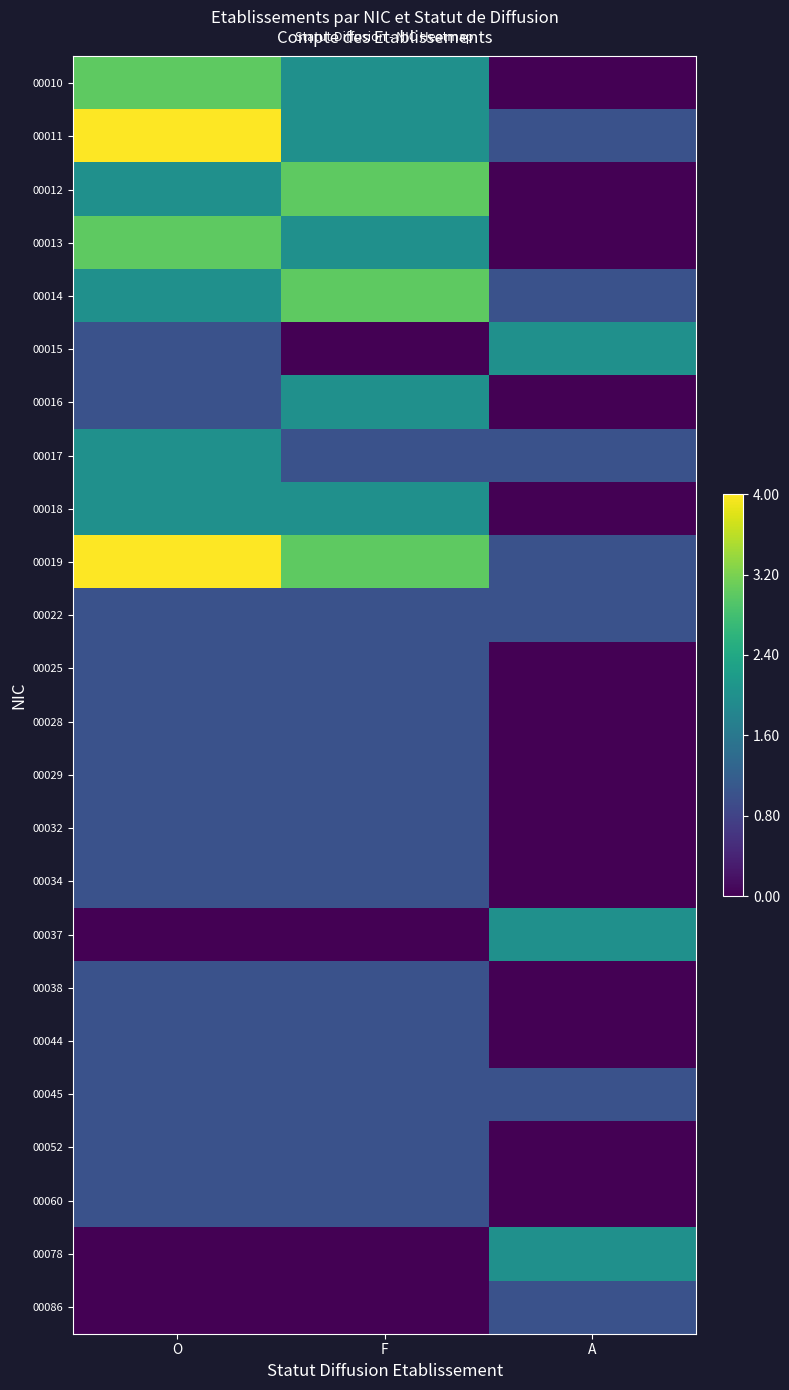

Rank the series by their maximum value, from highest to lowest.

00011, 00019, 00010, 00012, 00013, 00014, 00015, 00016, 00017, 00018, 00037, 00078, 00022, 00025, 00028, 00029, 00032, 00034, 00038, 00044, 00045, 00052, 00060, 00086